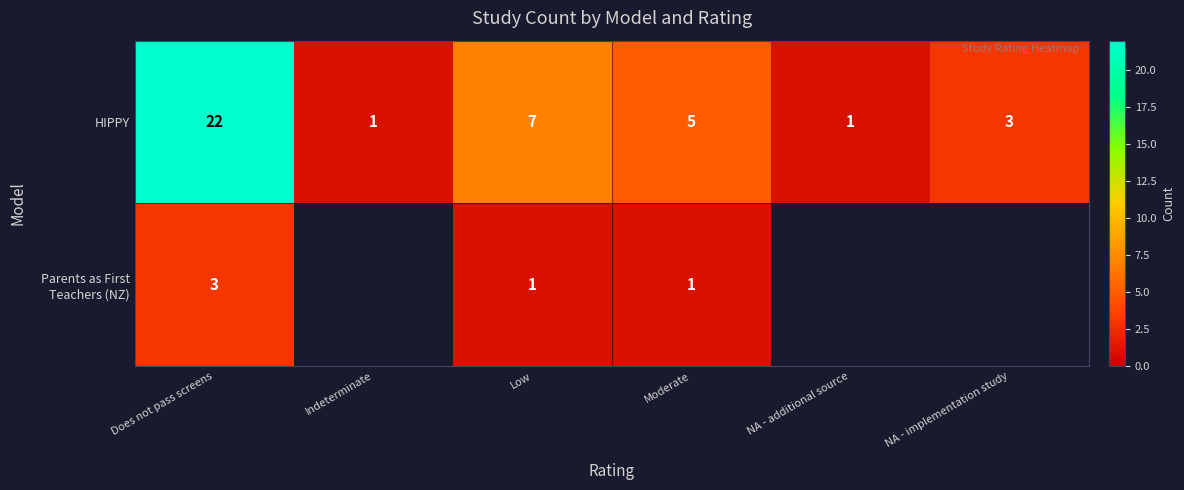

How many data points in HIPPY are less than 5?

3